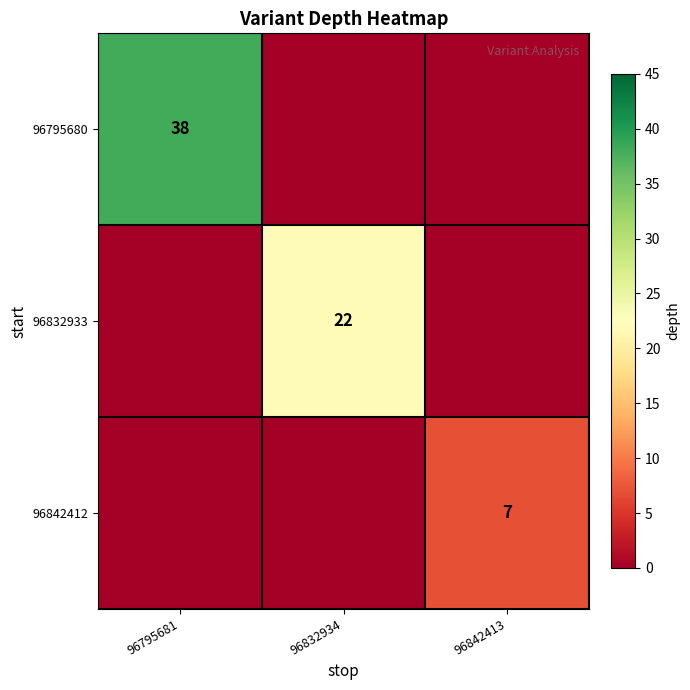

The 96842412 series shows 10 at 96842413. True or false?

False